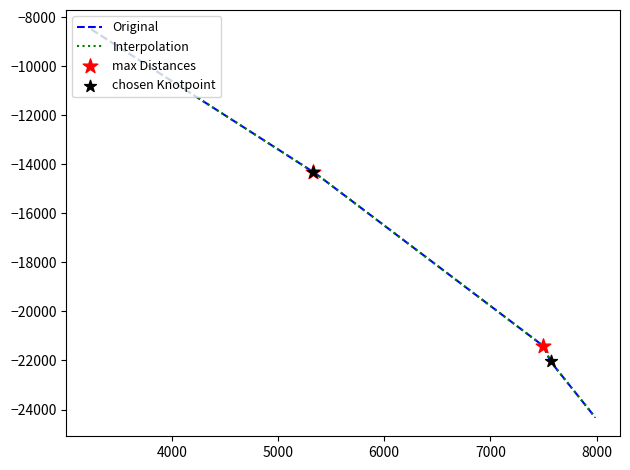

Which series has the widest spread of Y values?

Original